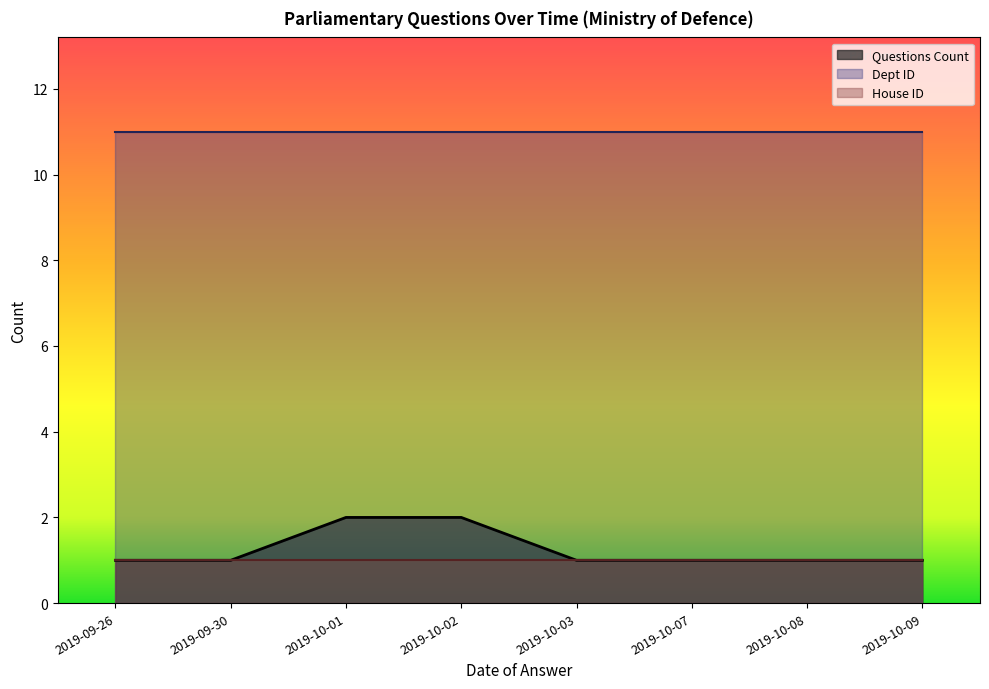

What is the label of the 6th point from the left?

2019-10-07